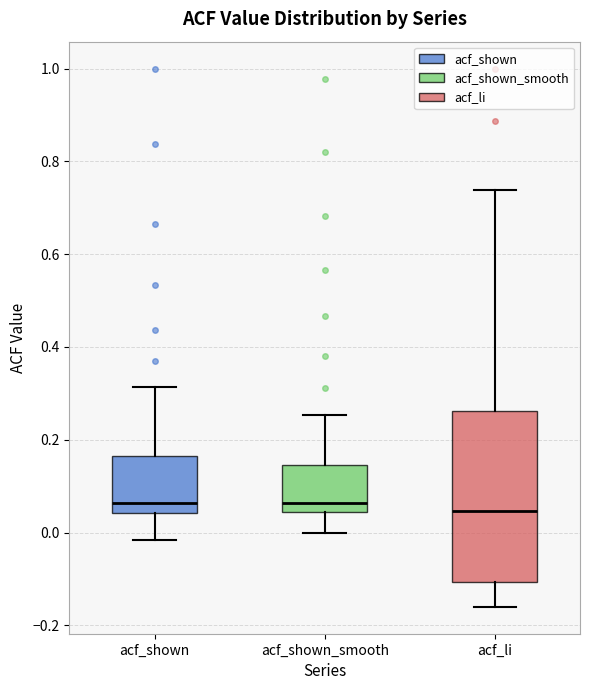

Comparing the boxes themselves (not the whiskers), which one is the tallest?

acf_li